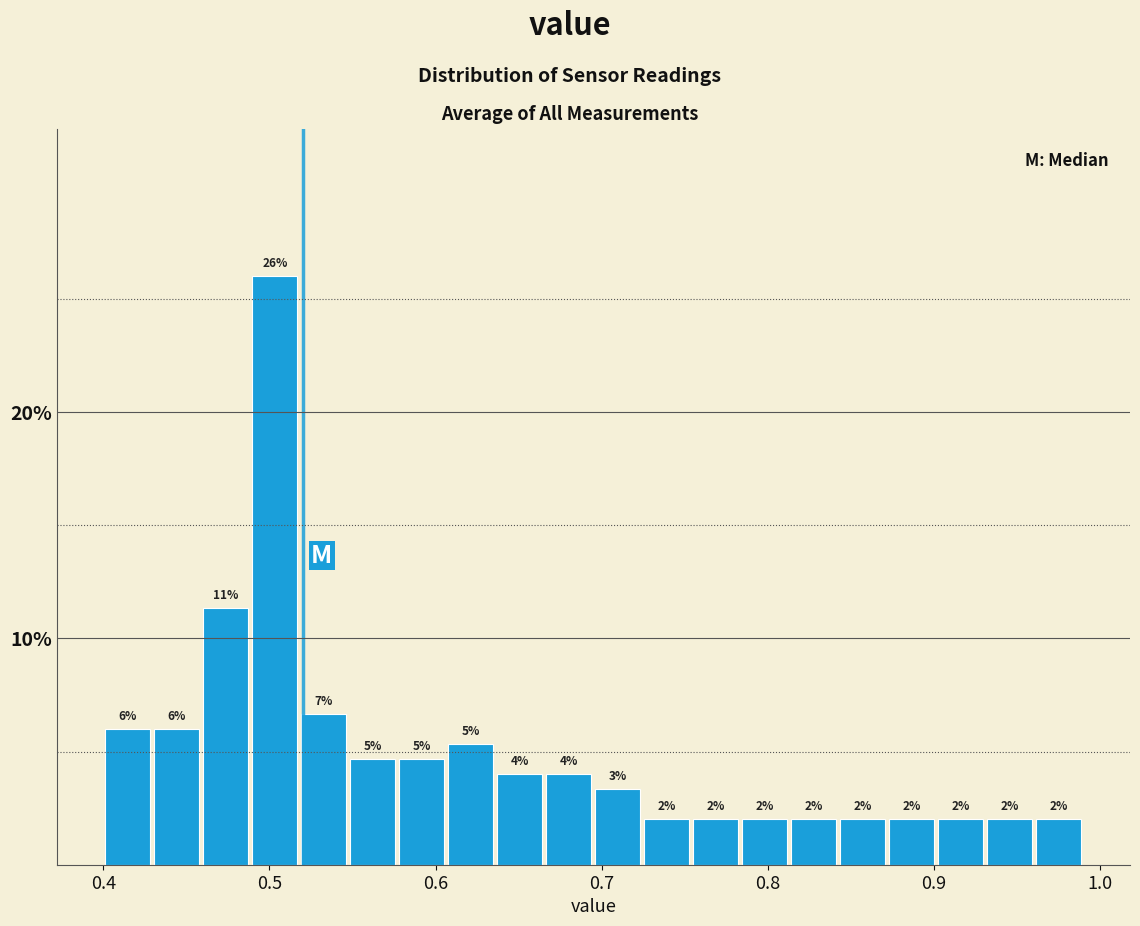

Around what value on the x-axis is the tallest bar? Give the approximate position of its centre, as read against the axis.

0.50